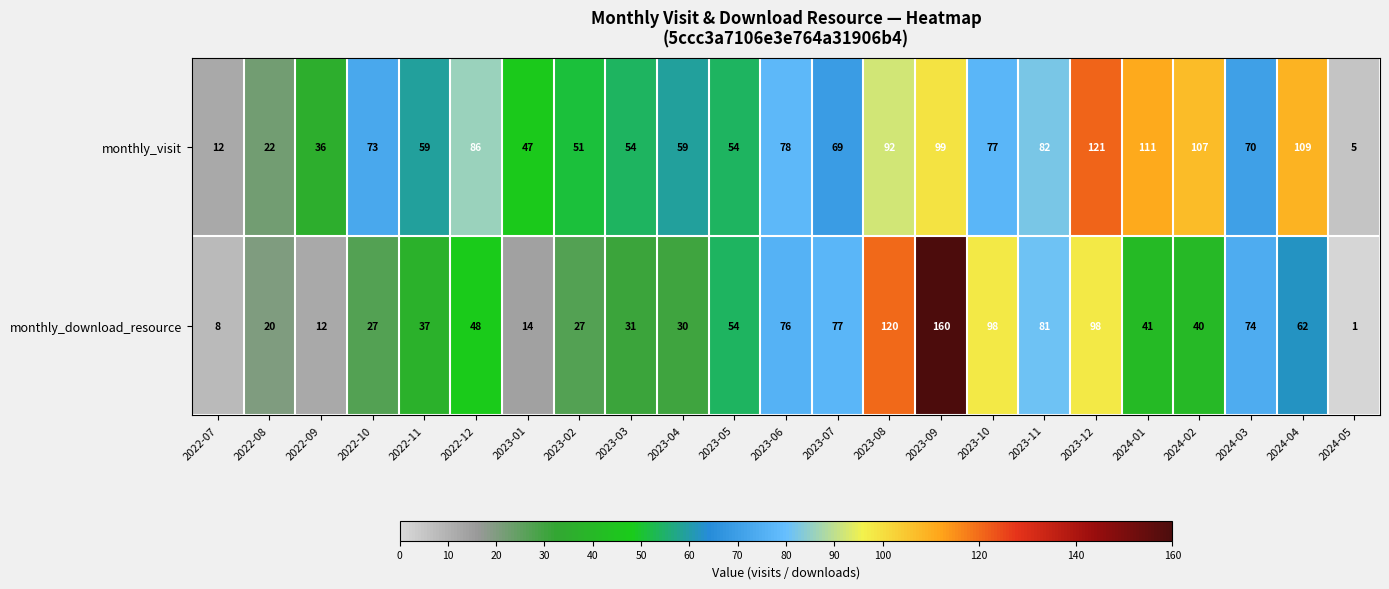

True or false: monthly_download_resource has a value of 36 at 2024-04.

False